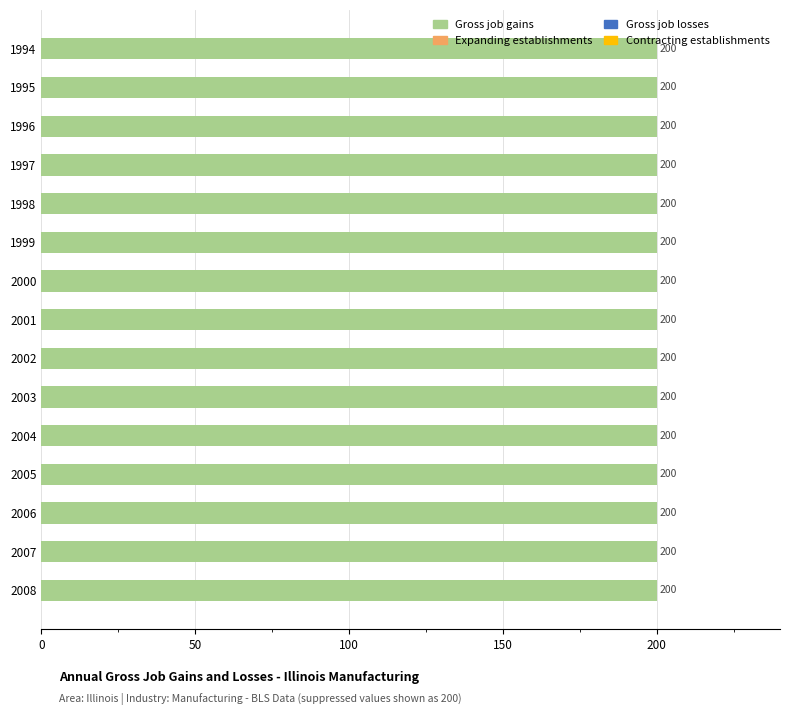

Rank the series by their maximum value, from lowest to highest.

Expanding establishments, Gross job losses, Contracting establishments, Gross job gains